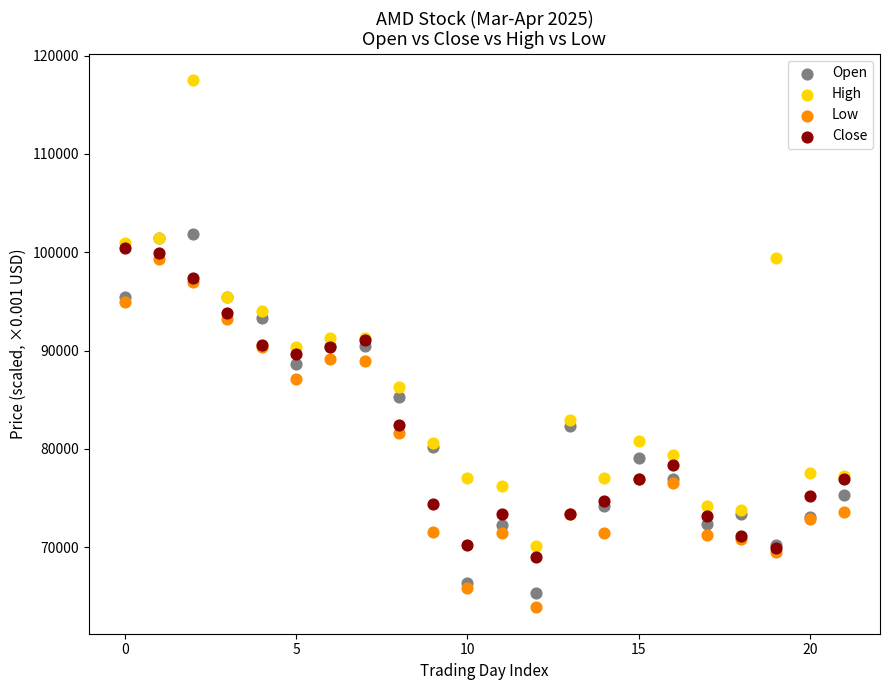

Which series reaches the maximum Y coordinate?

High